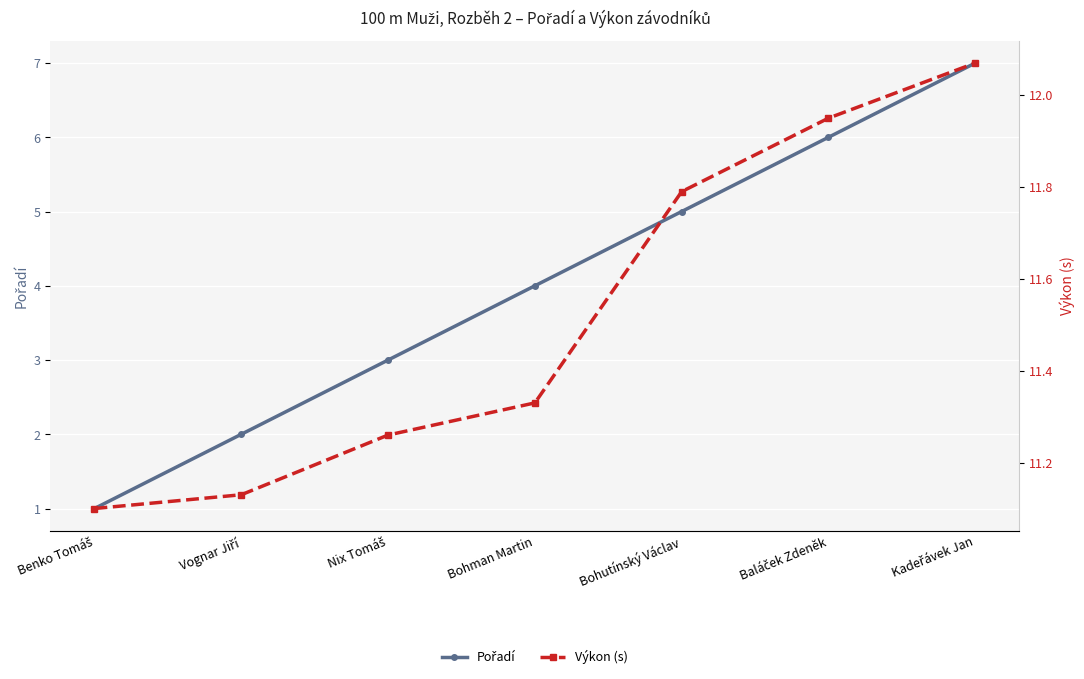

What is the value of the Pořadí point at the 3rd from the left?

3.0